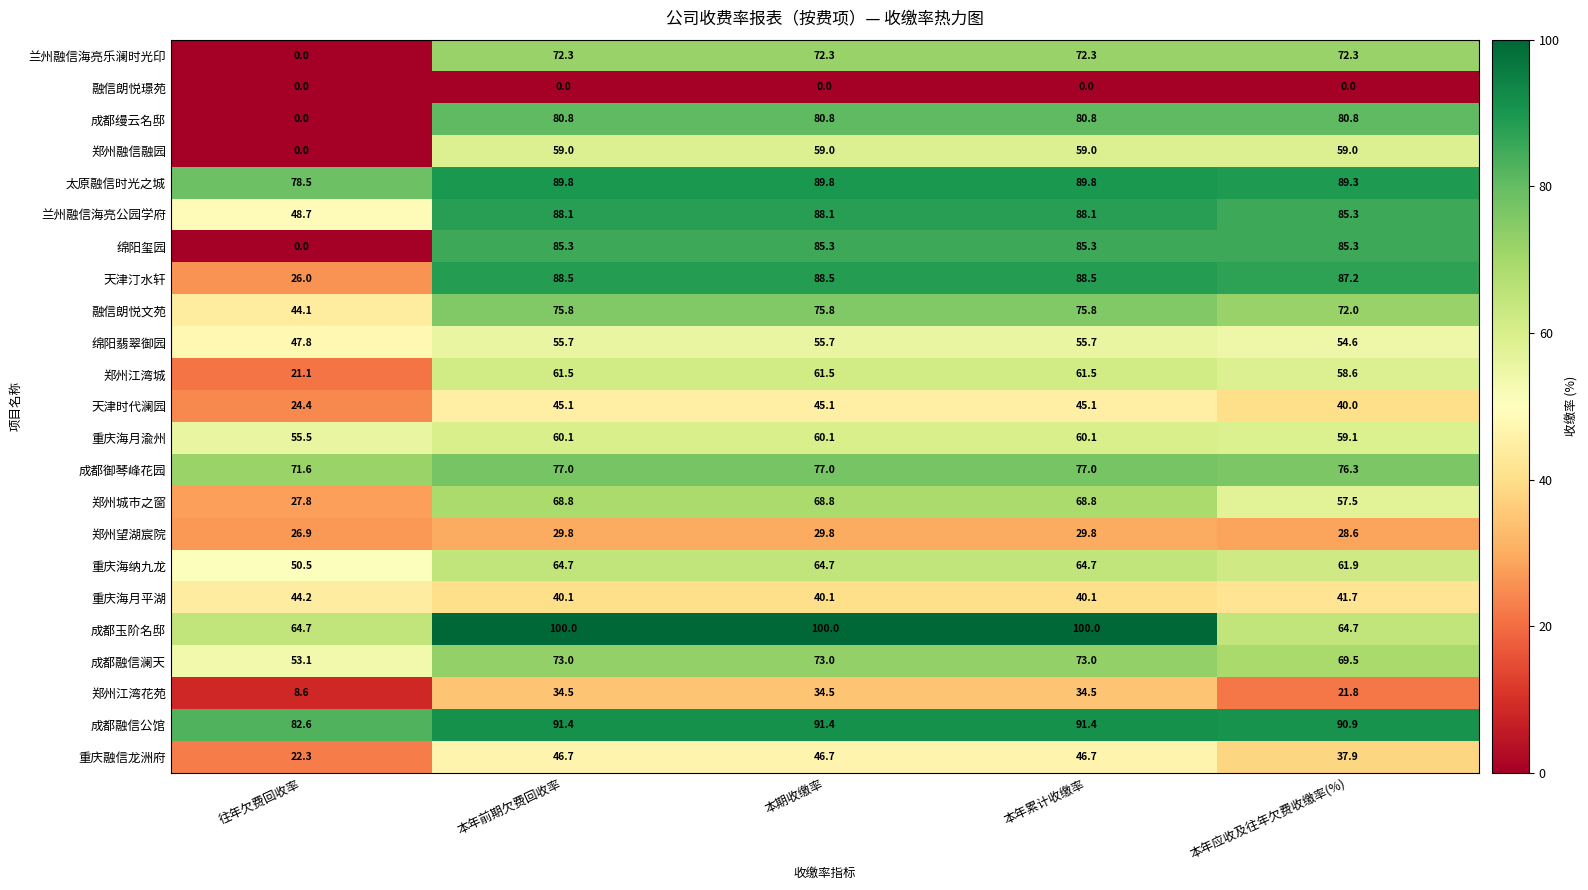

What is the spread (max minus min) of values at 本期收缴率?

100.0